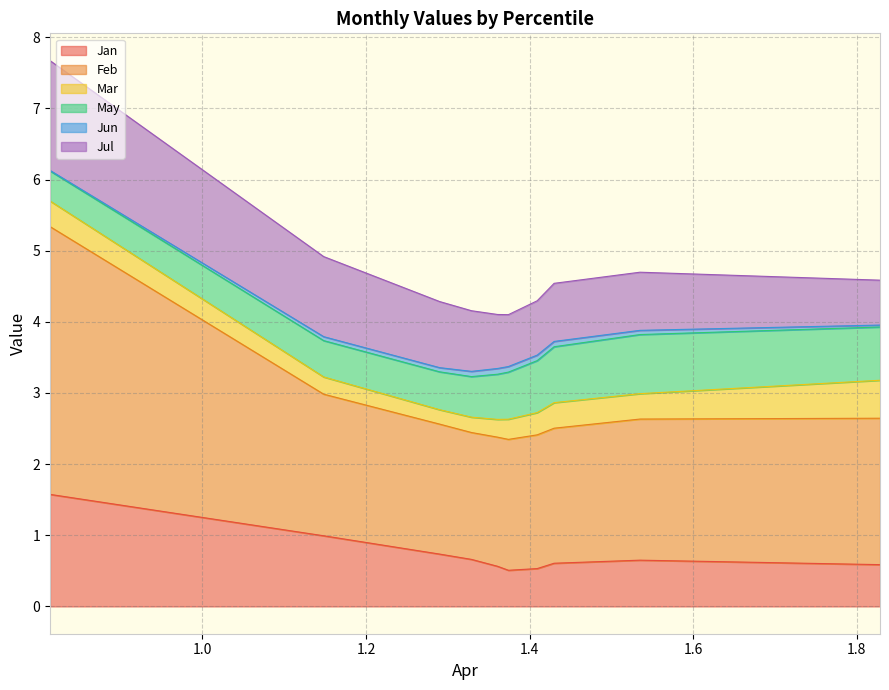

List the series in order of their peak value, lowest first.

Jun, Mar, May, Jul, Jan, Feb